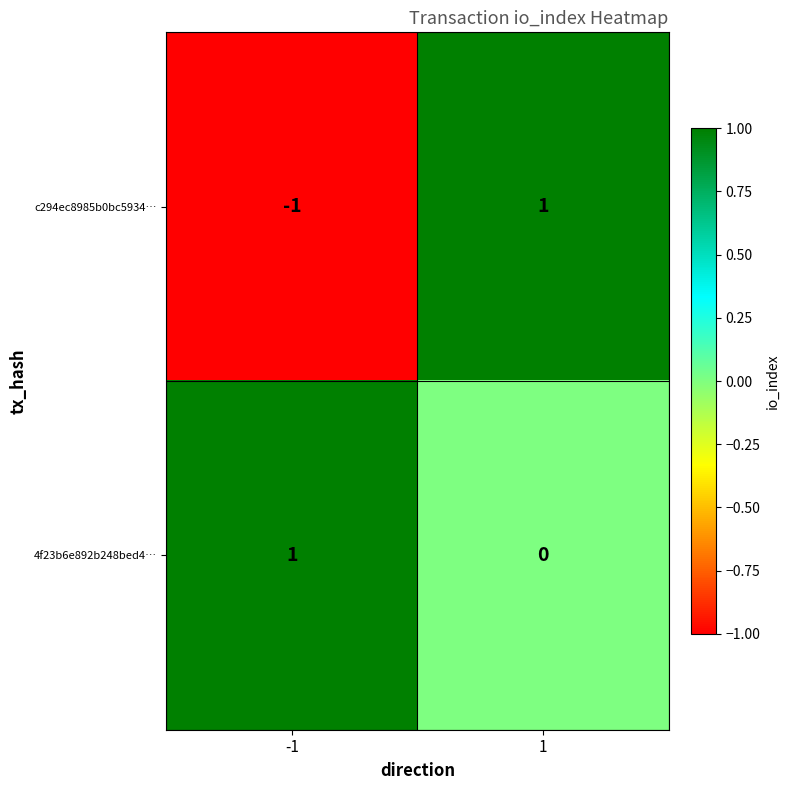

How many series are shown in this chart?

2